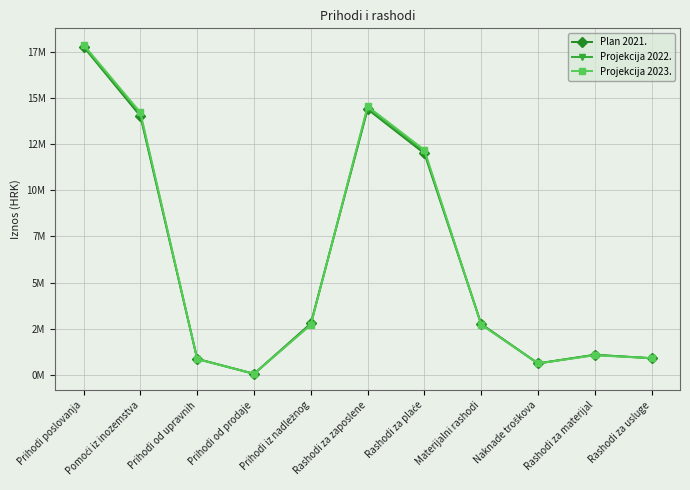

Is this an area chart (filled region under the line)?

No